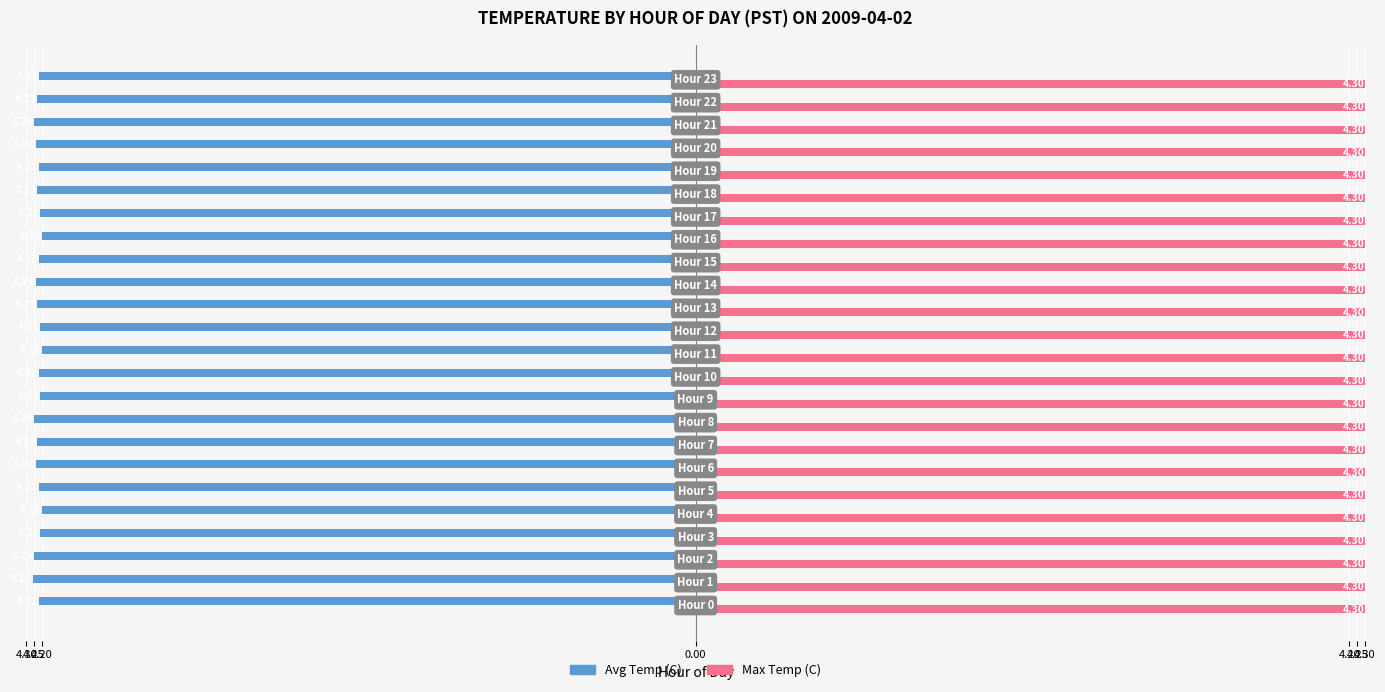

What are all the series names shown in the legend?

Avg Temp (C), Max Temp (C)